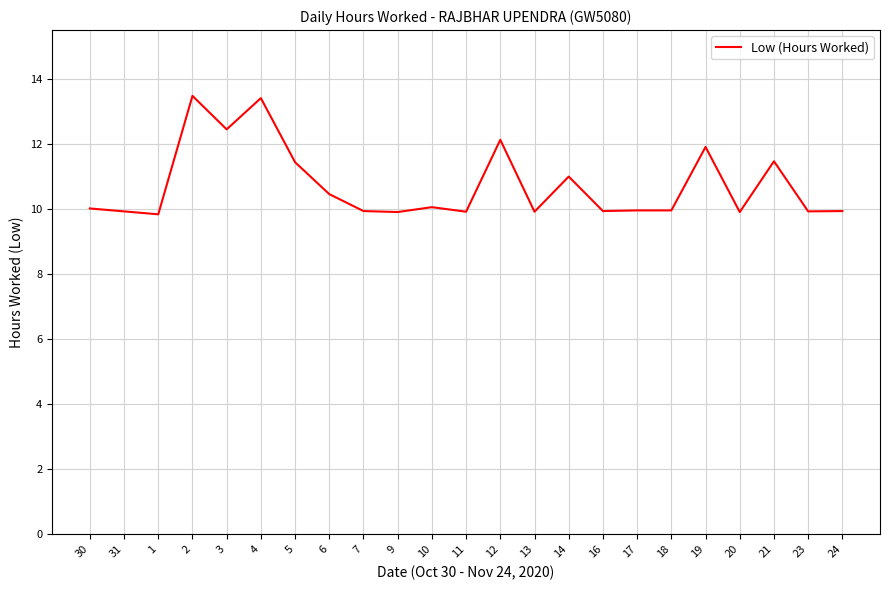

What is the difference between the maximum and minimum values?

3.6